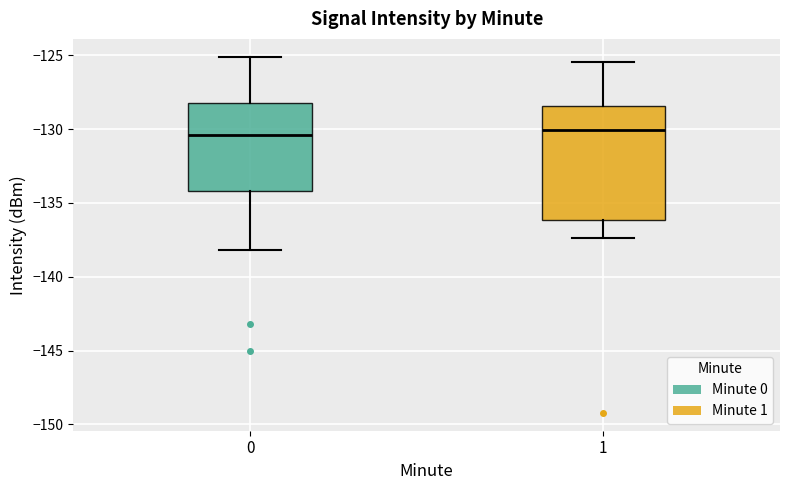

Where does the lower whisker of the box at x = 1 end on the y-axis? The values are not printed on the chart, so give them approximately, as read against the axis.

-137.5